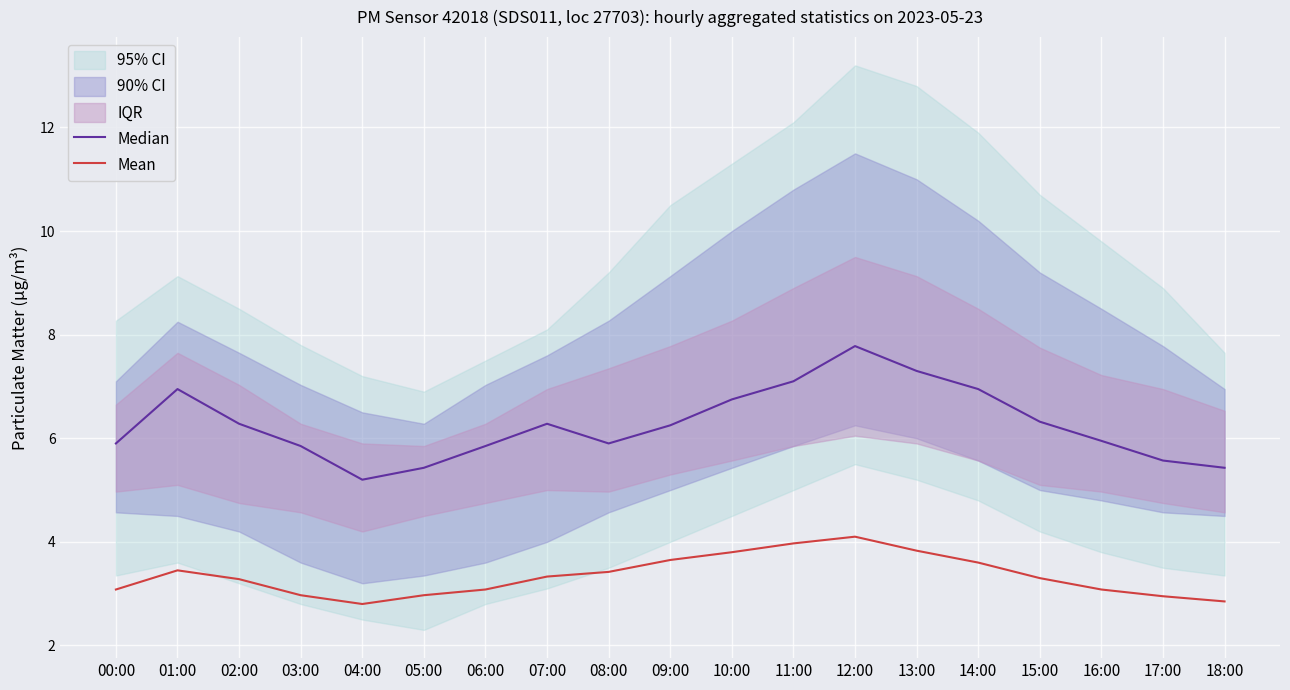

True or false: Mean and Median intersect in this chart.

False